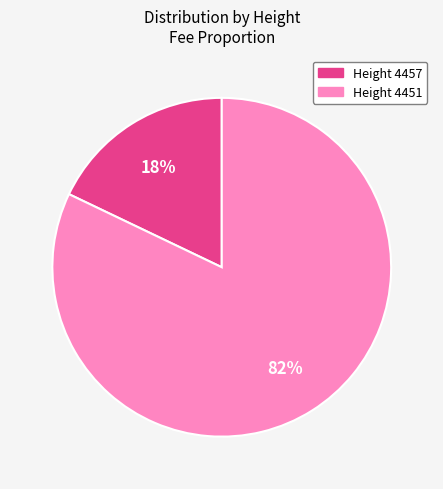

Which category has the smallest portion of the pie?

Height 4457